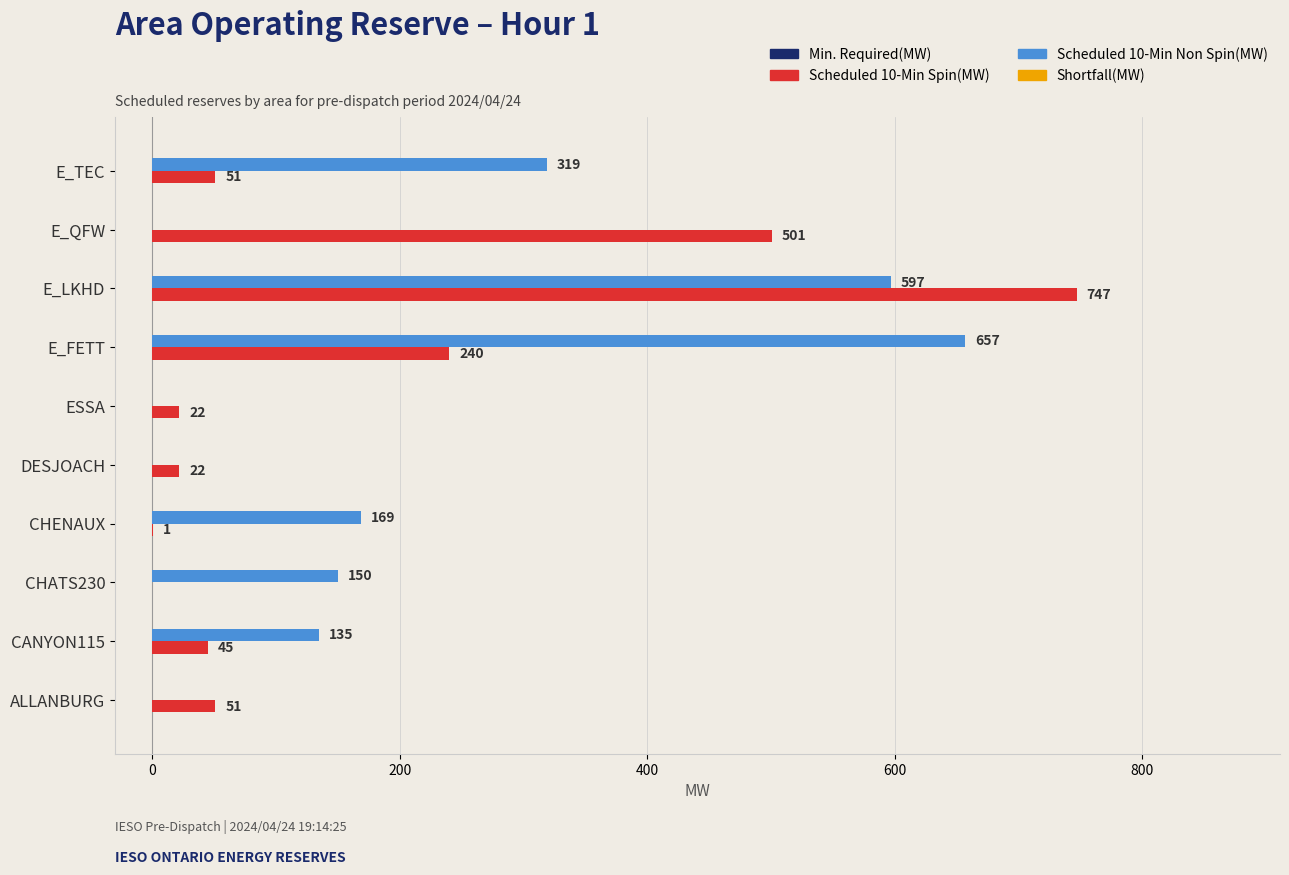

Which series has the largest total across all categories?

Scheduled 10-Min Non Spin(MW)